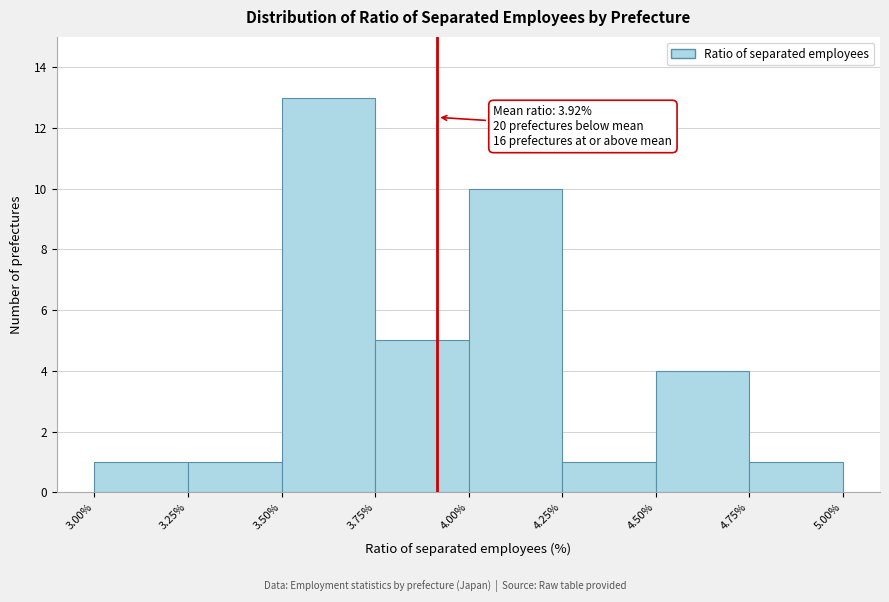

Over which range of the x-axis is the bar tallest?

3.50% to 3.75%